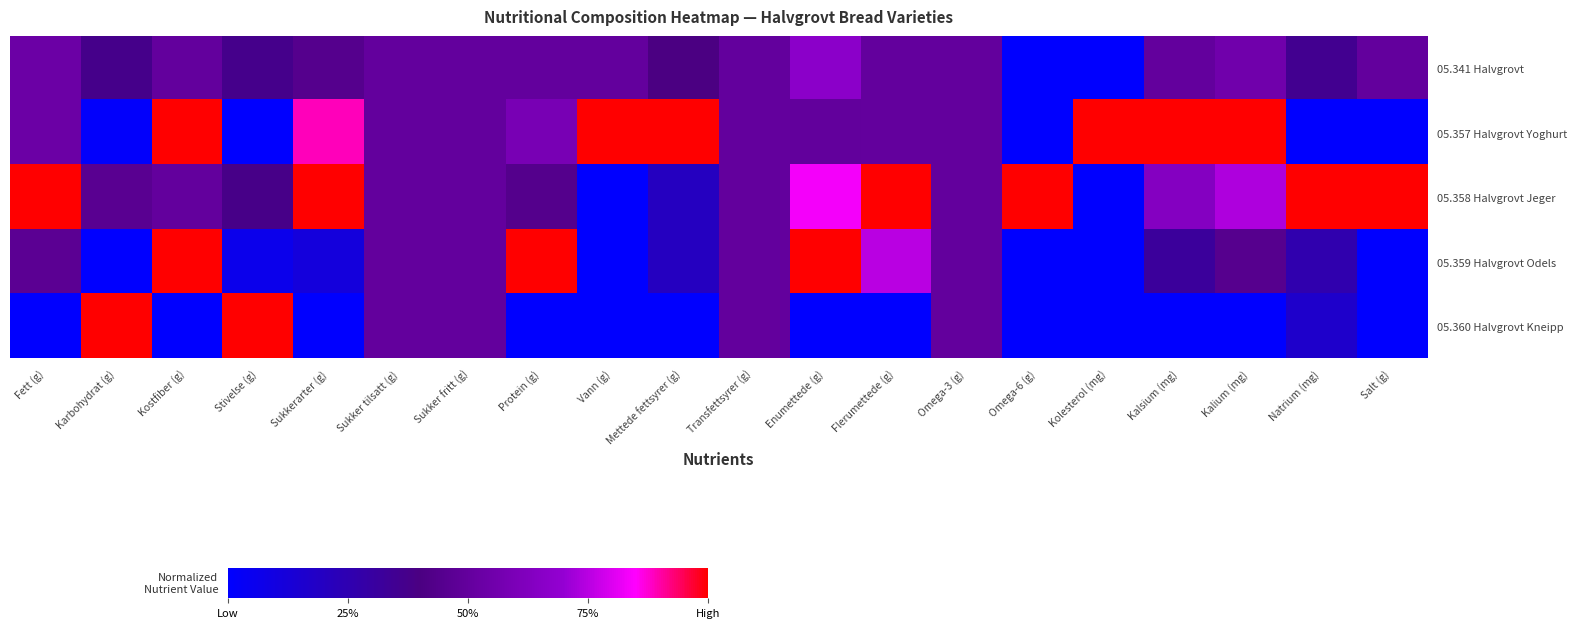

Between Natrium (mg) and Kalium (mg), which is larger?

Kalium (mg)